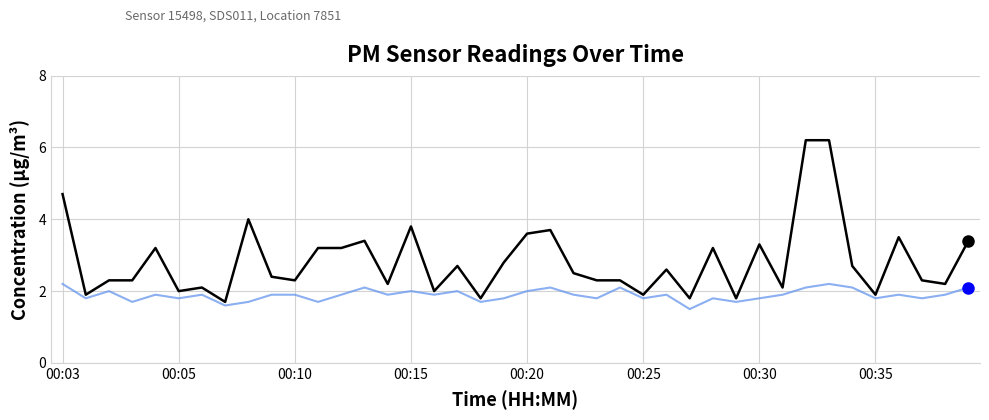

What is the minimum value shown in the chart?

1.5